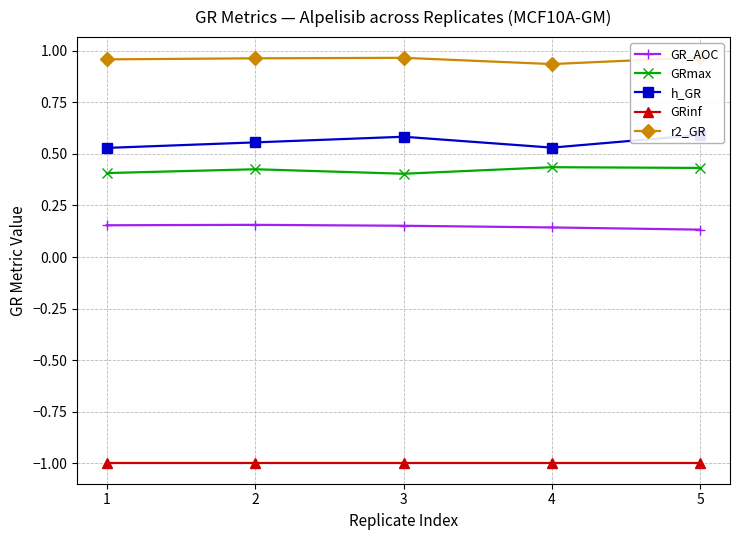

What are all the series names shown in the legend?

GR_AOC, GRmax, h_GR, GRinf, r2_GR